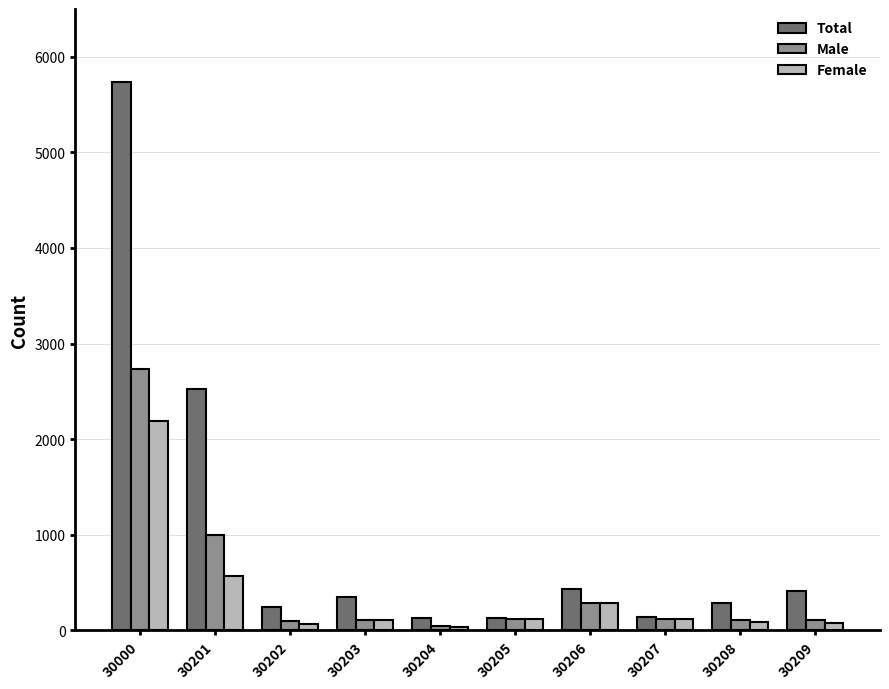

Which series changed the most between 30202 and 30206?

Female